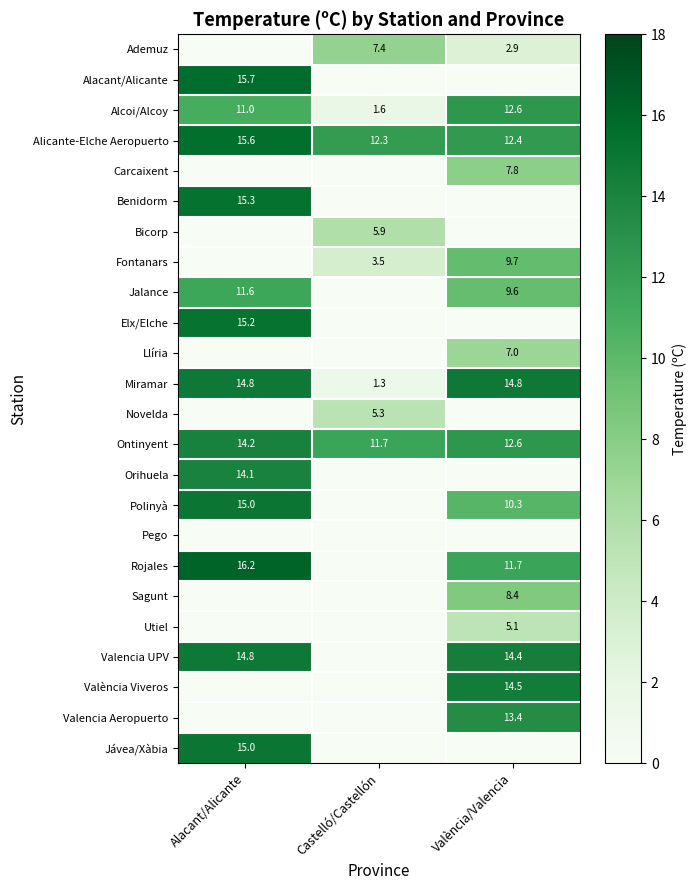

Is it true that Llíria equals 7.0 at València/Valencia?

True